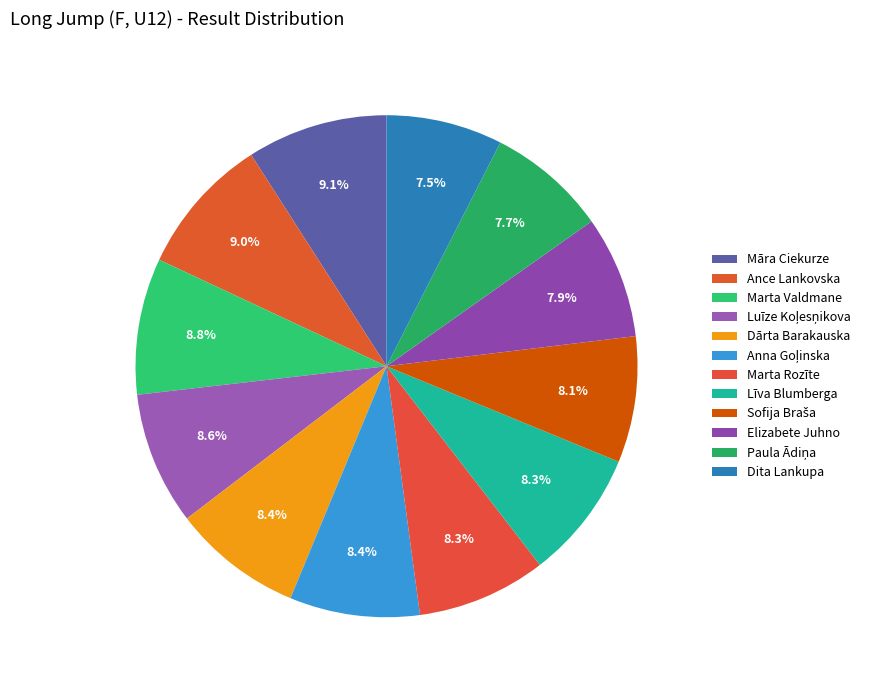

What portion of the pie excludes Sofija Braša?

91.9%